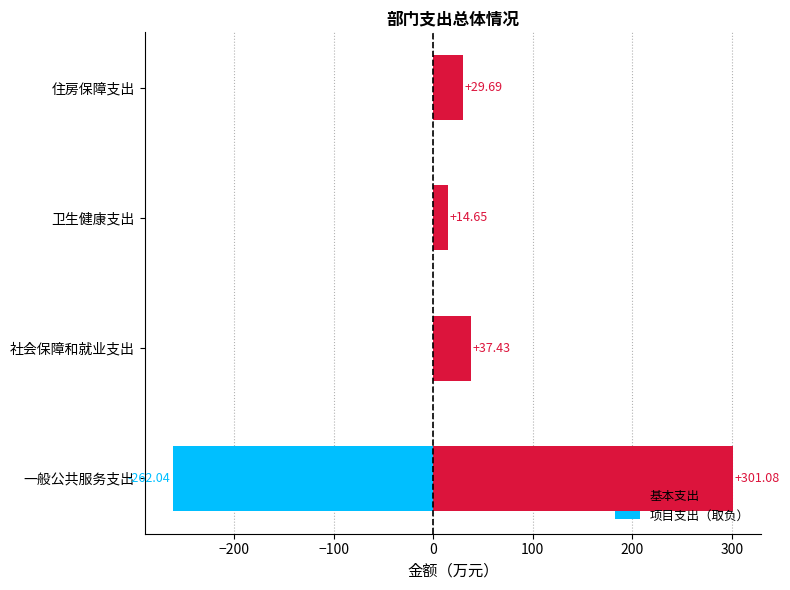

Which series has the largest total across all categories?

基本支出